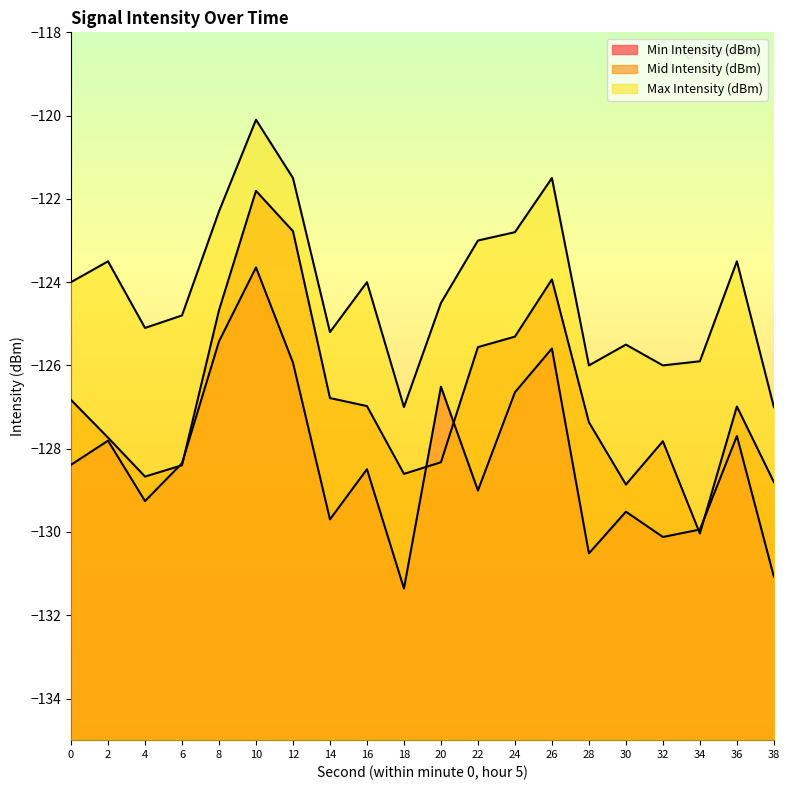

Which series changed the most between 8 and 14?

Min Intensity (dBm)